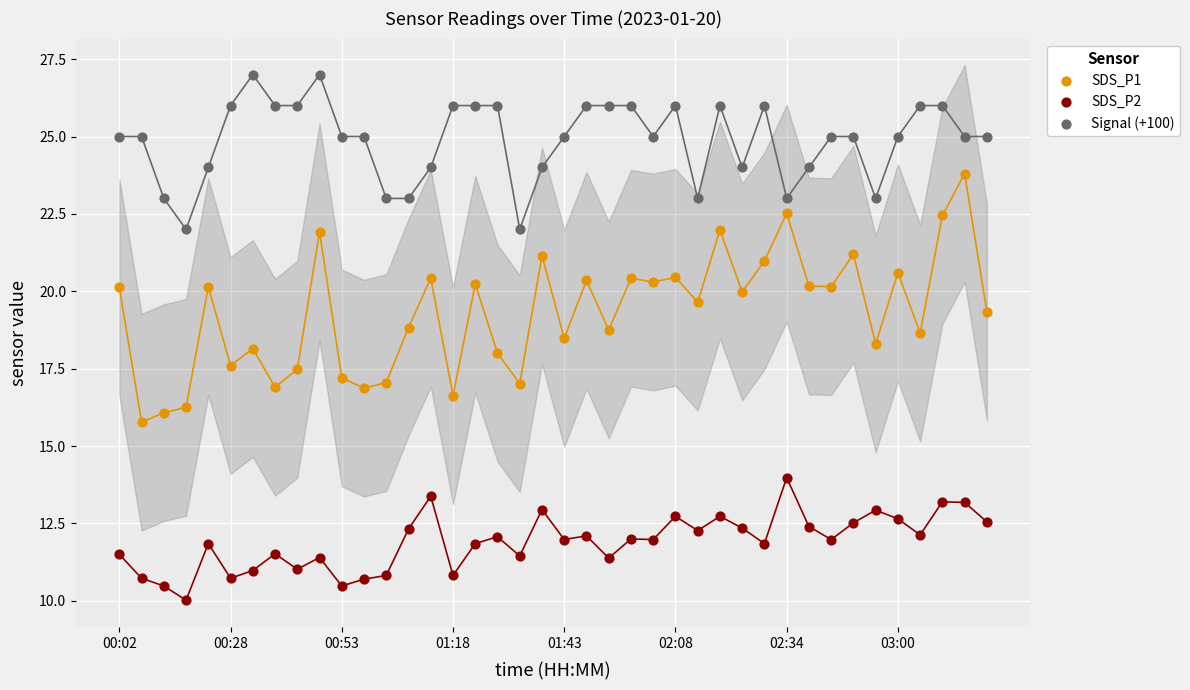

Which series has the widest spread of Y values?

SDS_P1